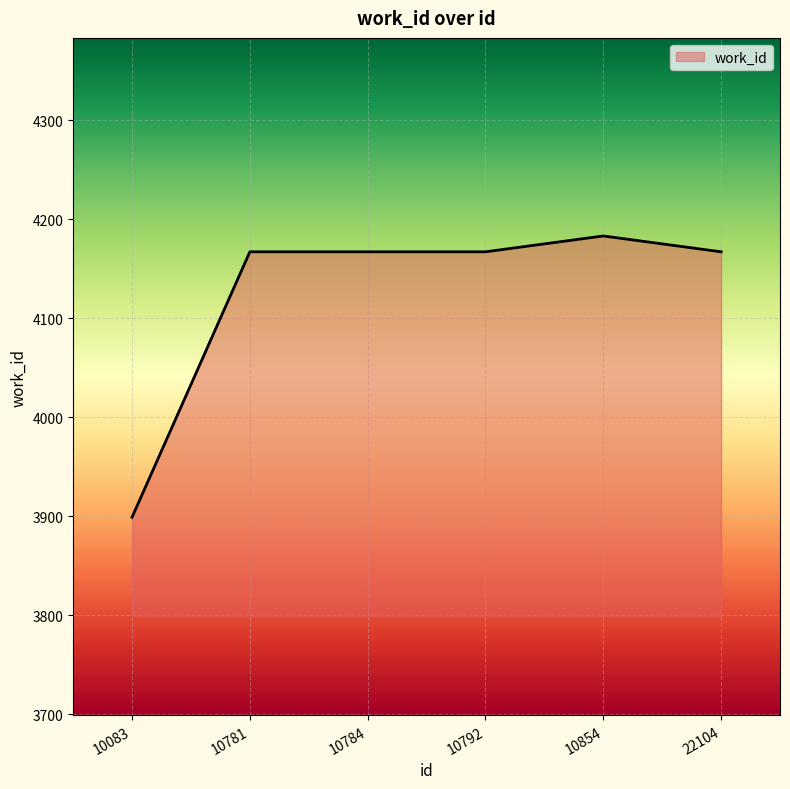

What is the approximate value at 10083, to the nearest 50?

3900